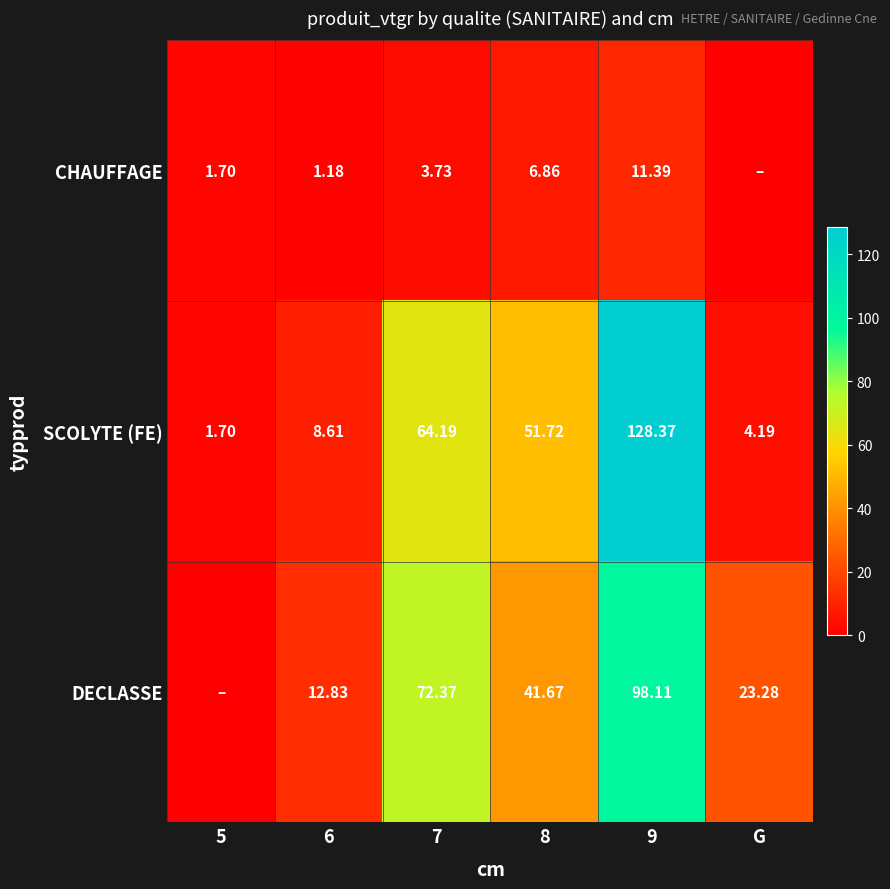

Is the value of DECLASSE at 6 greater than the value of CHAUFFAGE at 7?

Yes